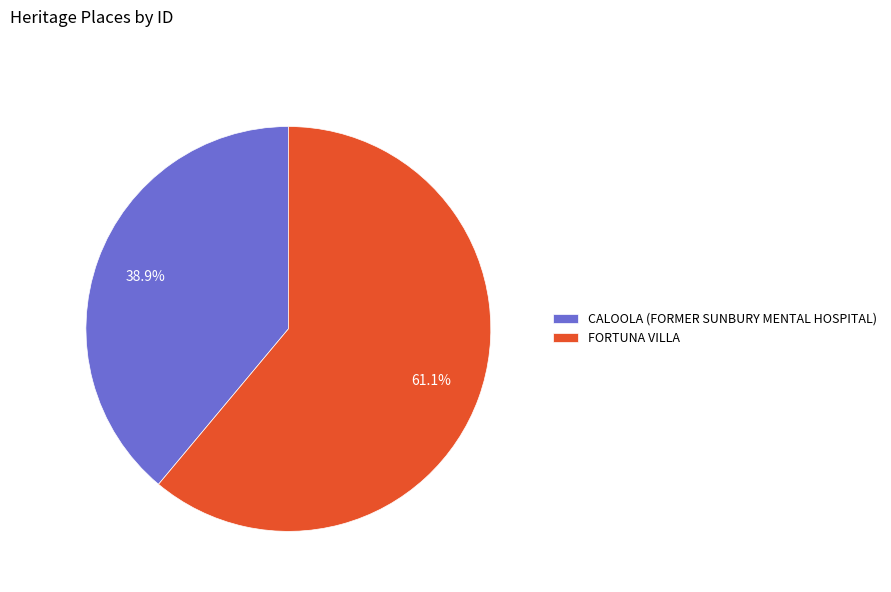

Which category has the biggest portion of the pie?

FORTUNA VILLA